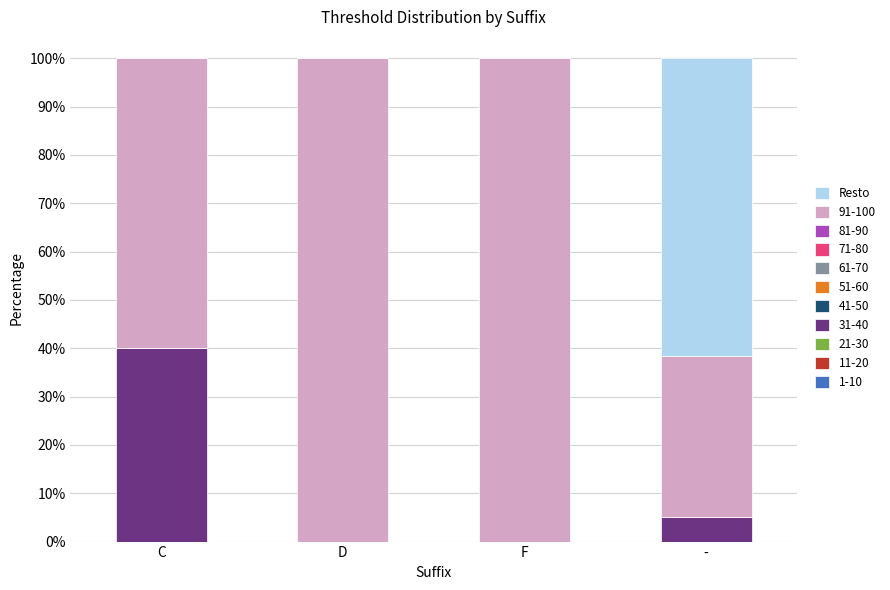

Where is 31-40 nearest to the value 20?

-